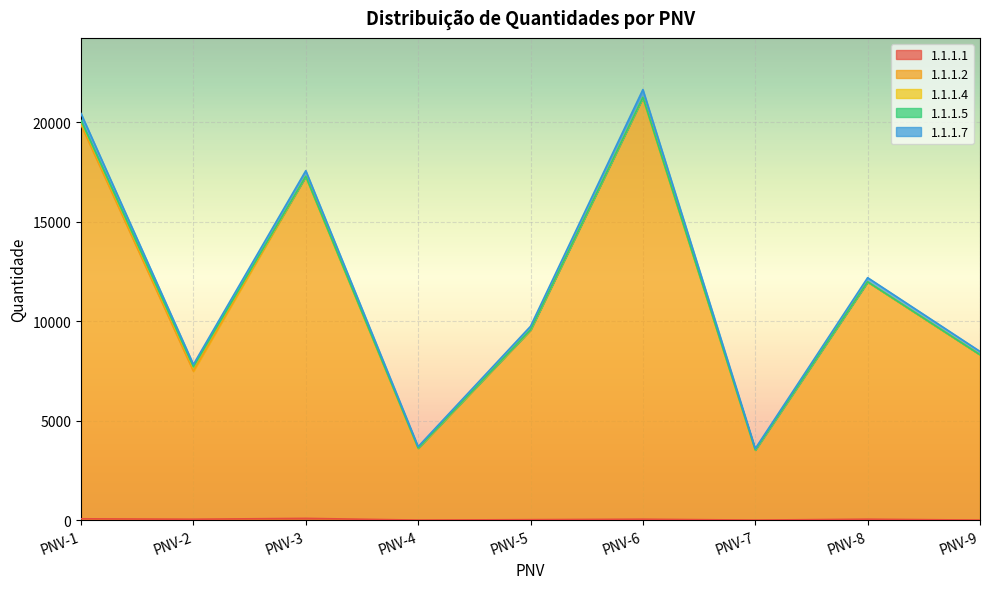

What is the value of the 1.1.1.7 point at the 7th from the left?

3597.6